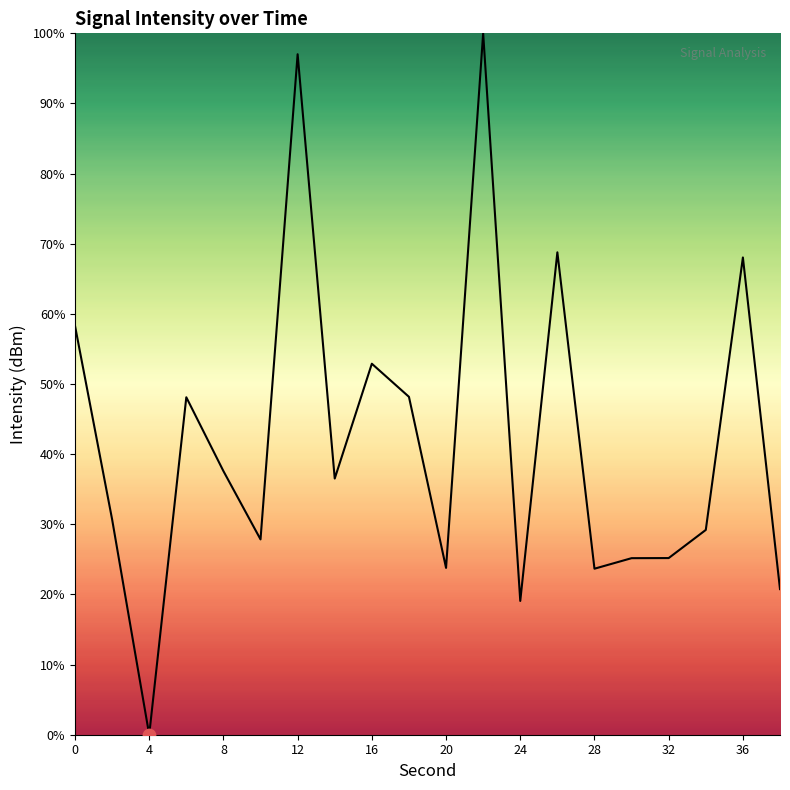

What is the maximum value shown in the chart?

100.0